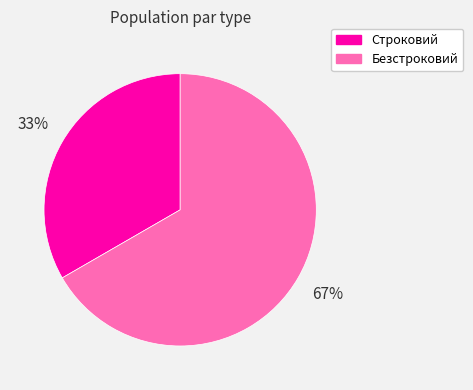

Count the number of slices in the pie.

2